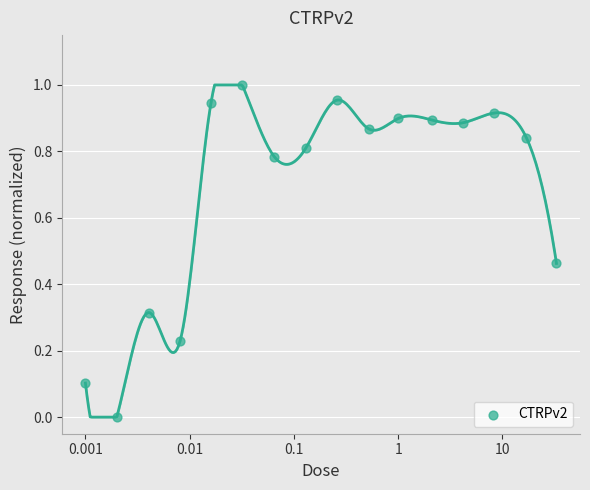

What is the range of X values (max minus min)?

4.5